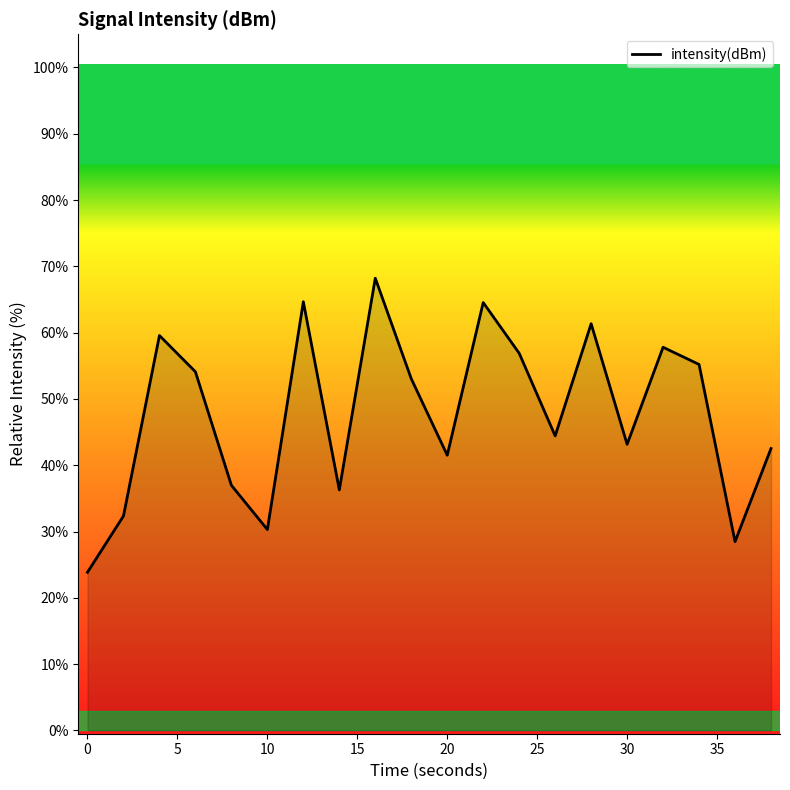

What is the maximum value shown in the chart?

68.2